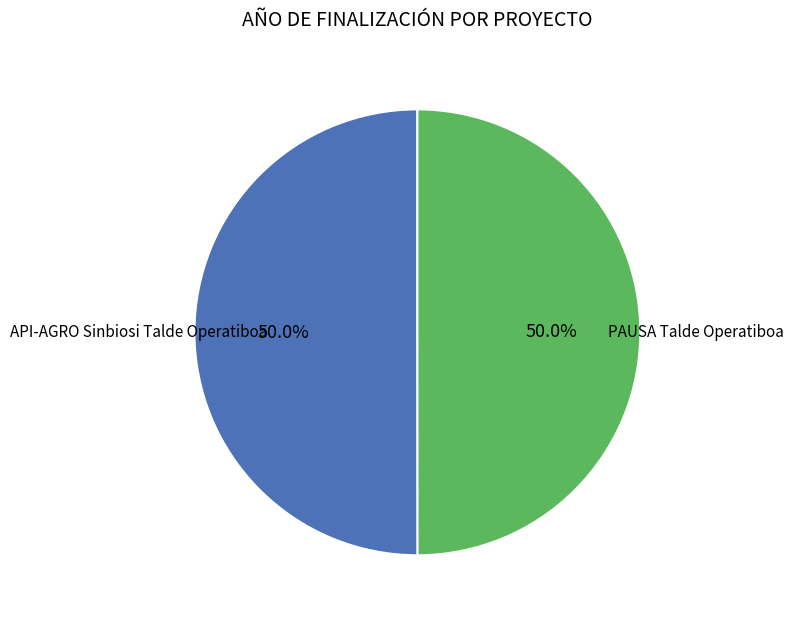

Count the number of slices in the pie.

2